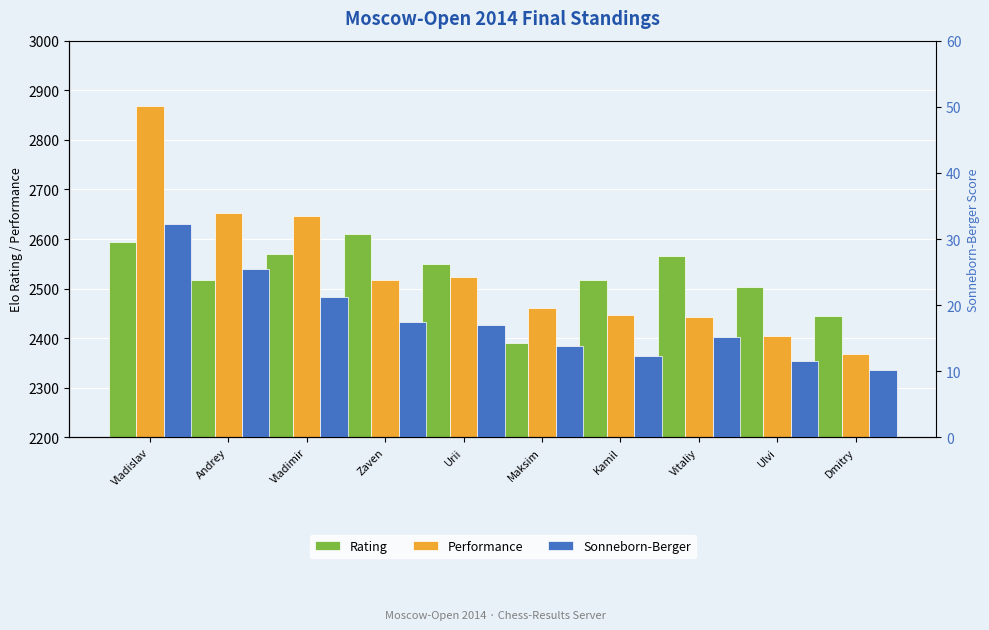

What is the total value across all series at Kamil?

4976.2